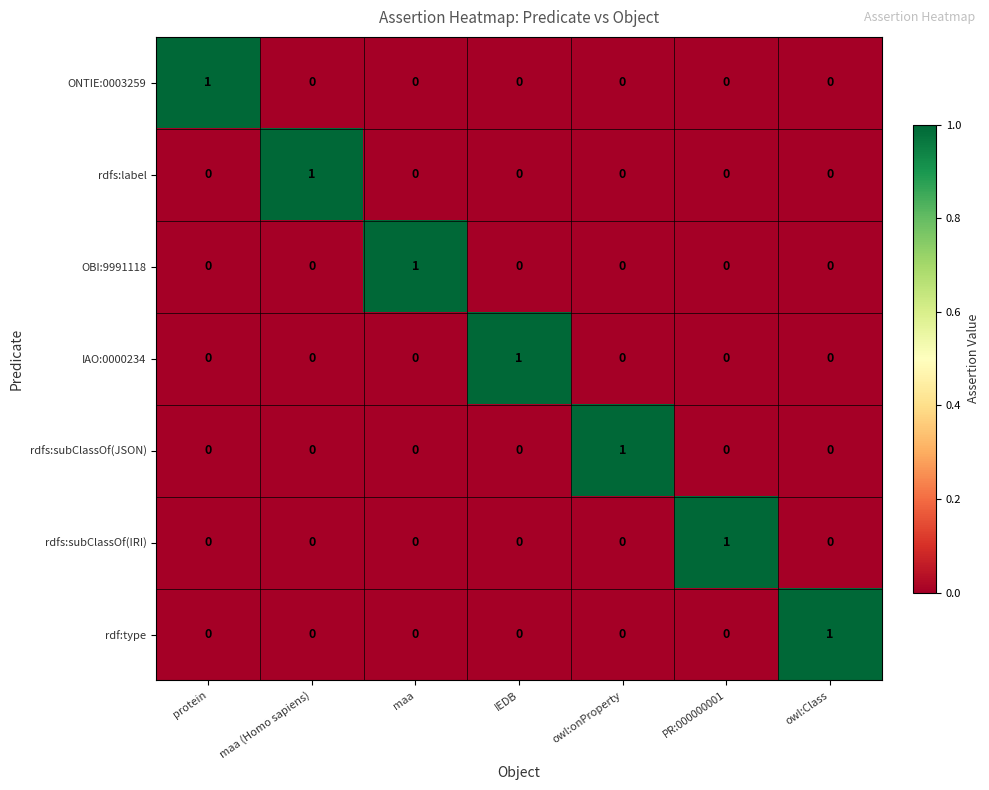

At how many categories does at least one series exceed 0?

7